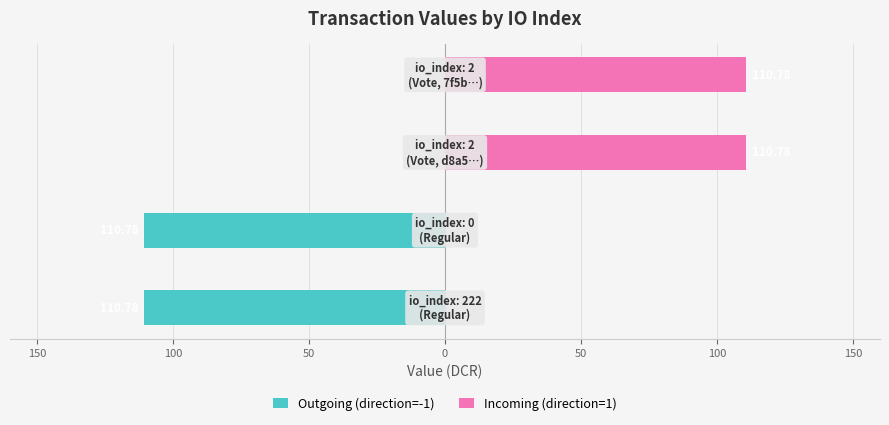

Which series changed the most between 200 and 100?

Outgoing (direction=-1)